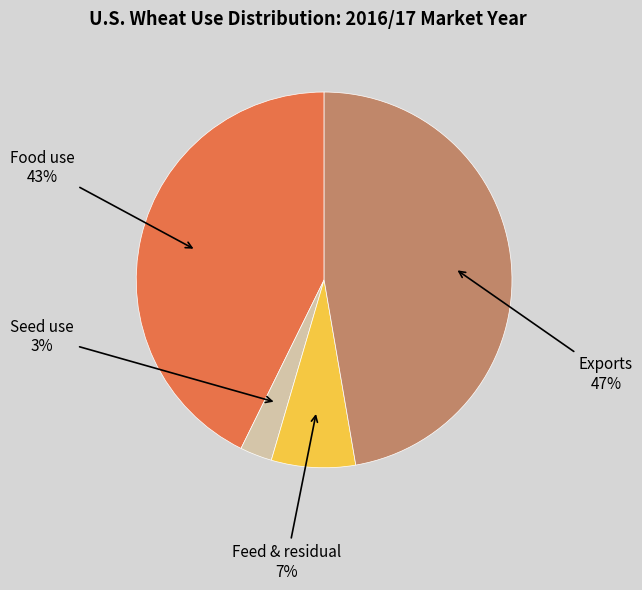

Is there a majority slice in this chart?

No